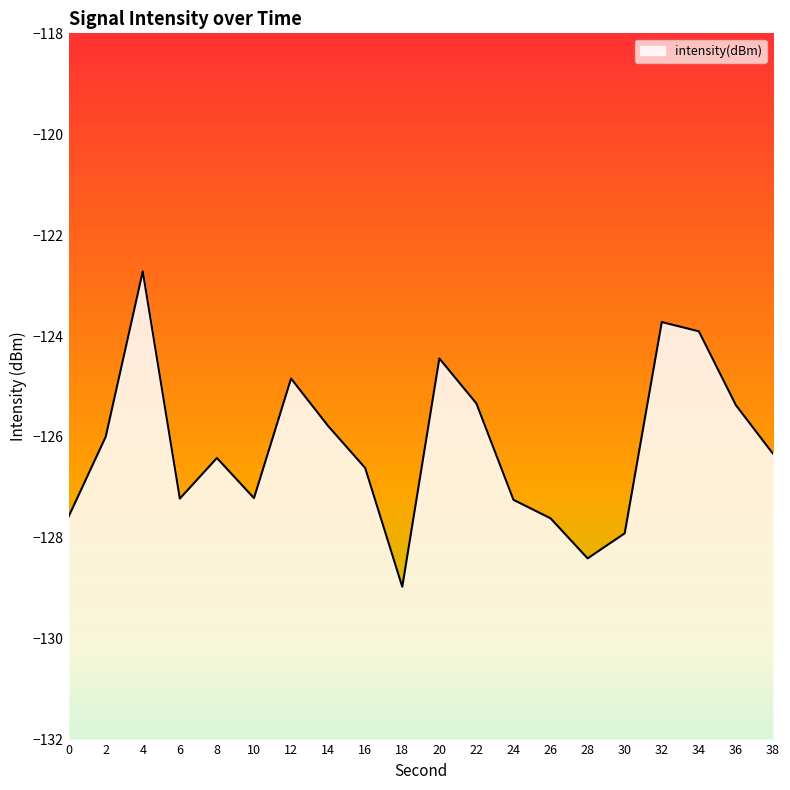

Rank the categories by value from lowest to highest.

18, 28, 30, 26, 0, 24, 6, 10, 16, 8, 38, 2, 14, 36, 22, 12, 20, 34, 32, 4